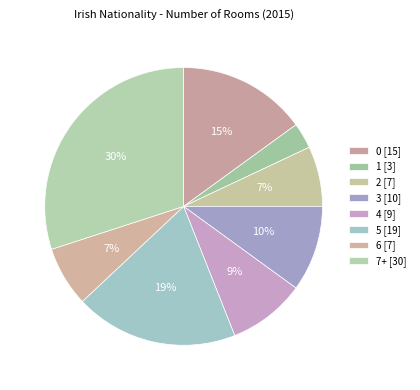

How many segments does this pie chart have?

8